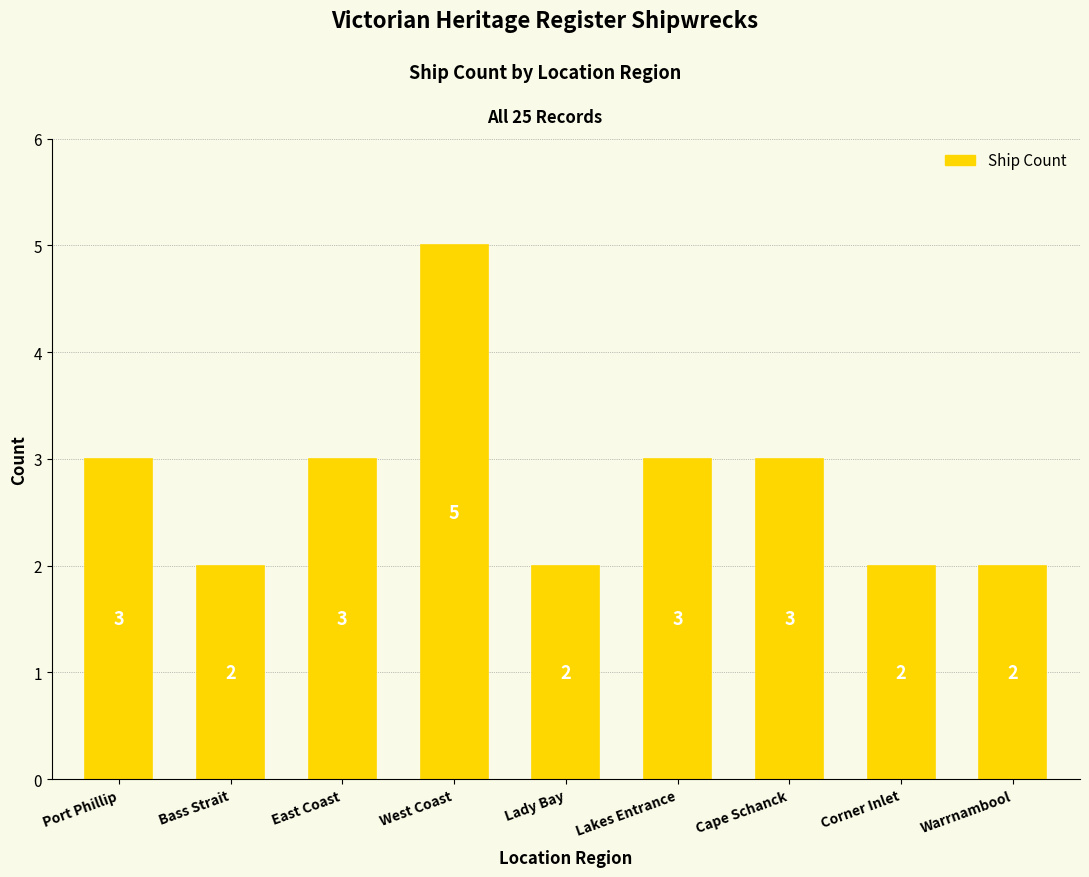

Which category has the highest value across all series?

West Coast